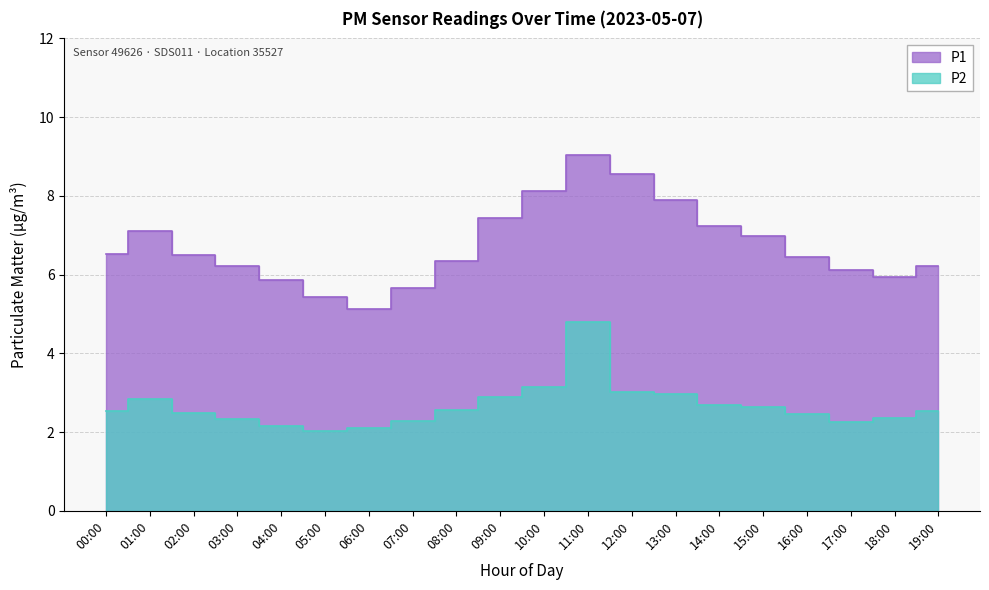

True or false: P2 and P1 cross at least once.

False